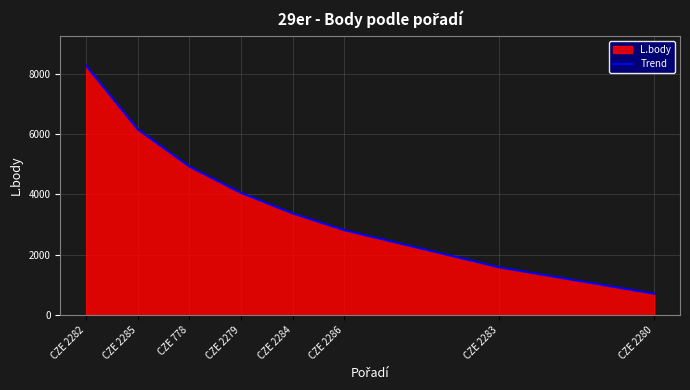

What is the average value?

3982